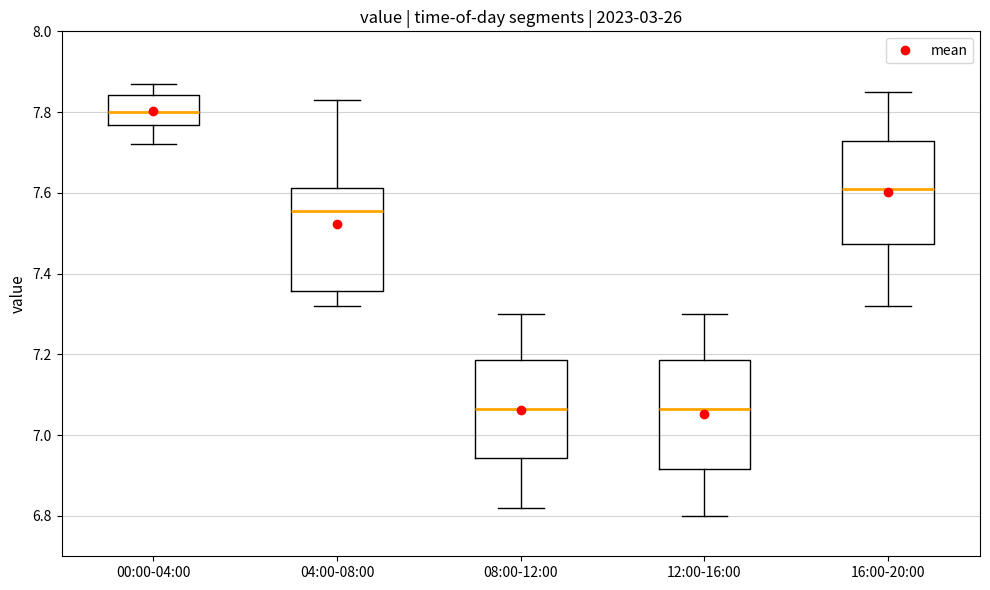

Reading left to right, transcribe this box plot: for each box, give where its median line is, the range the box spans, and where its two whiskers end, as read against the y-axis. The values are not printed on the chart, so give them approximately, as read against the axis.

00:00-04:00: median 7.80, box 7.76 to 7.84, whiskers 7.72 to 7.88
04:00-08:00: median 7.56, box 7.36 to 7.62, whiskers 7.32 to 7.84
08:00-12:00: median 7.06, box 6.94 to 7.18, whiskers 6.82 to 7.30
12:00-16:00: median 7.06, box 6.92 to 7.18, whiskers 6.80 to 7.30
16:00-20:00: median 7.62, box 7.48 to 7.72, whiskers 7.32 to 7.86